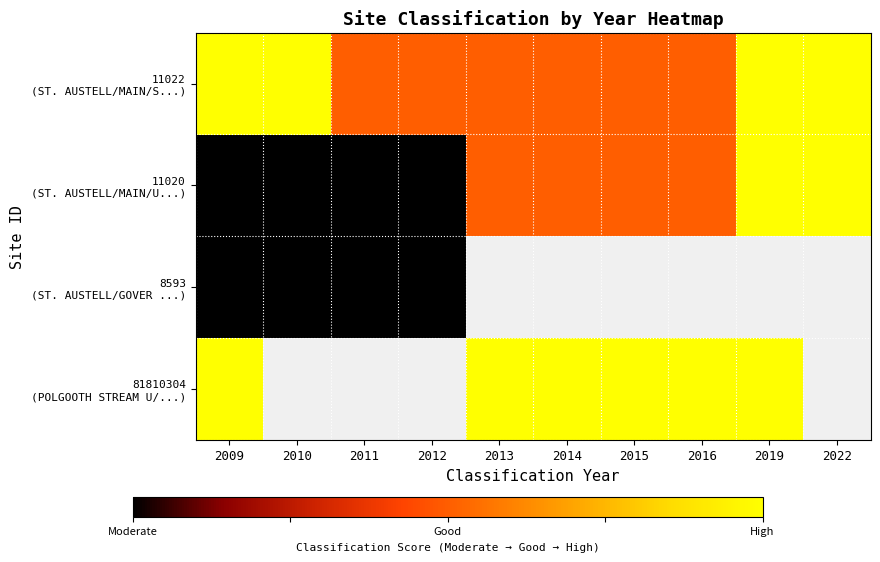

At which label does 11020 (ST. AUSTELL/MAIN/U...) first exceed 3?

2019